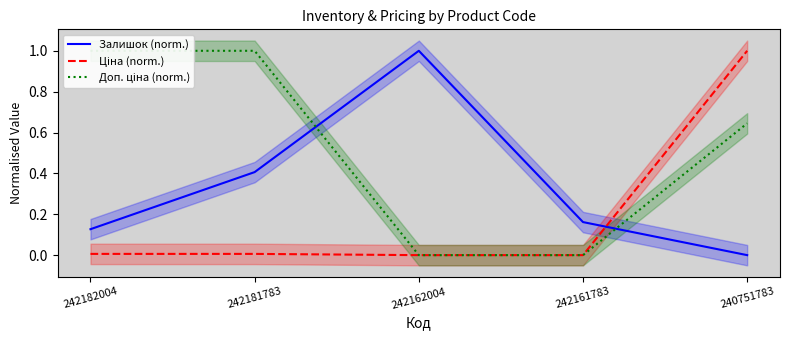

At 242181783, list the series in order from largest to smallest.

Доп. ціна (norm.), Залишок (norm.), Ціна (norm.)